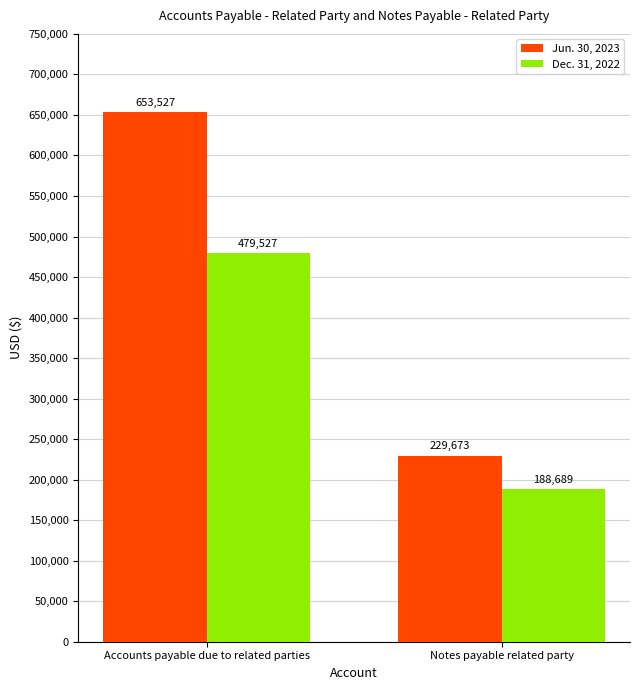

Rank the series by their maximum value, from lowest to highest.

Dec. 31, 2022, Jun. 30, 2023